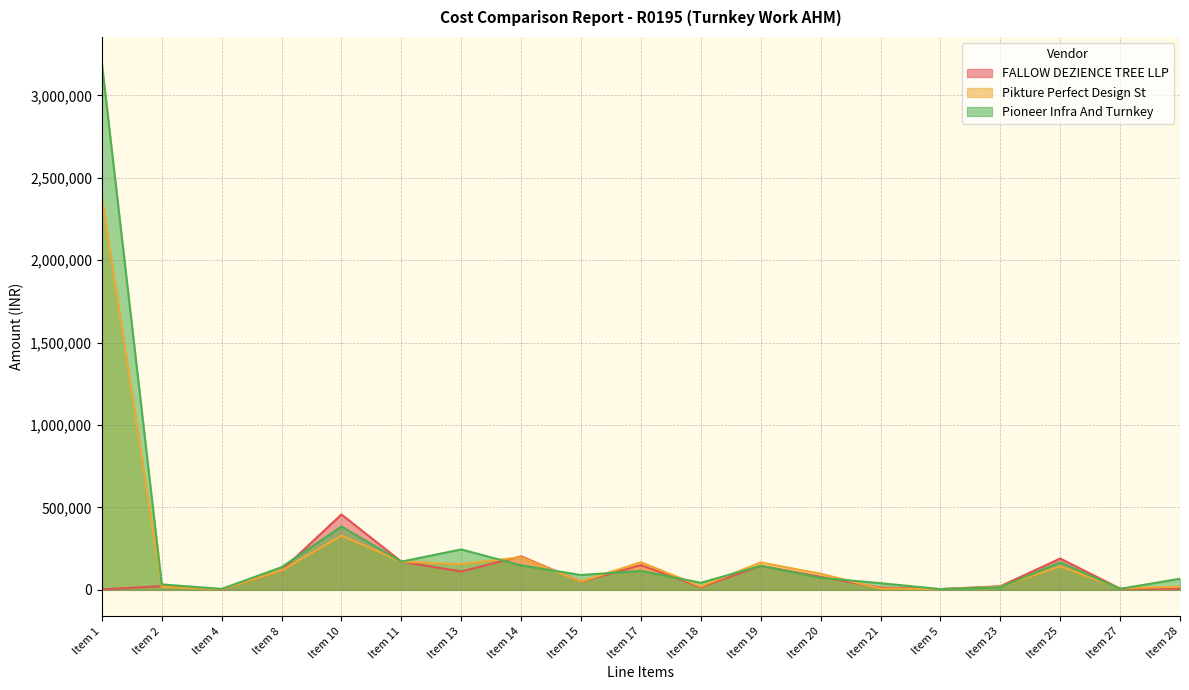

After their last crossing, which series has the higher values: FALLOW DEZIENCE TREE LLP or Pikture Perfect Design St?

Pikture Perfect Design St